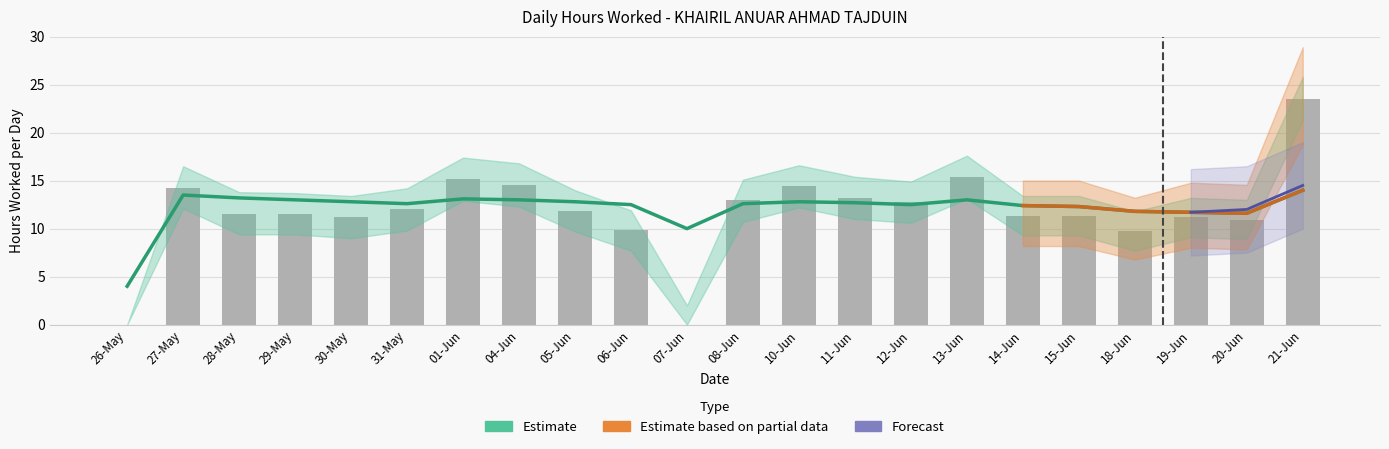

What is the difference between the maximum and minimum values?

23.5